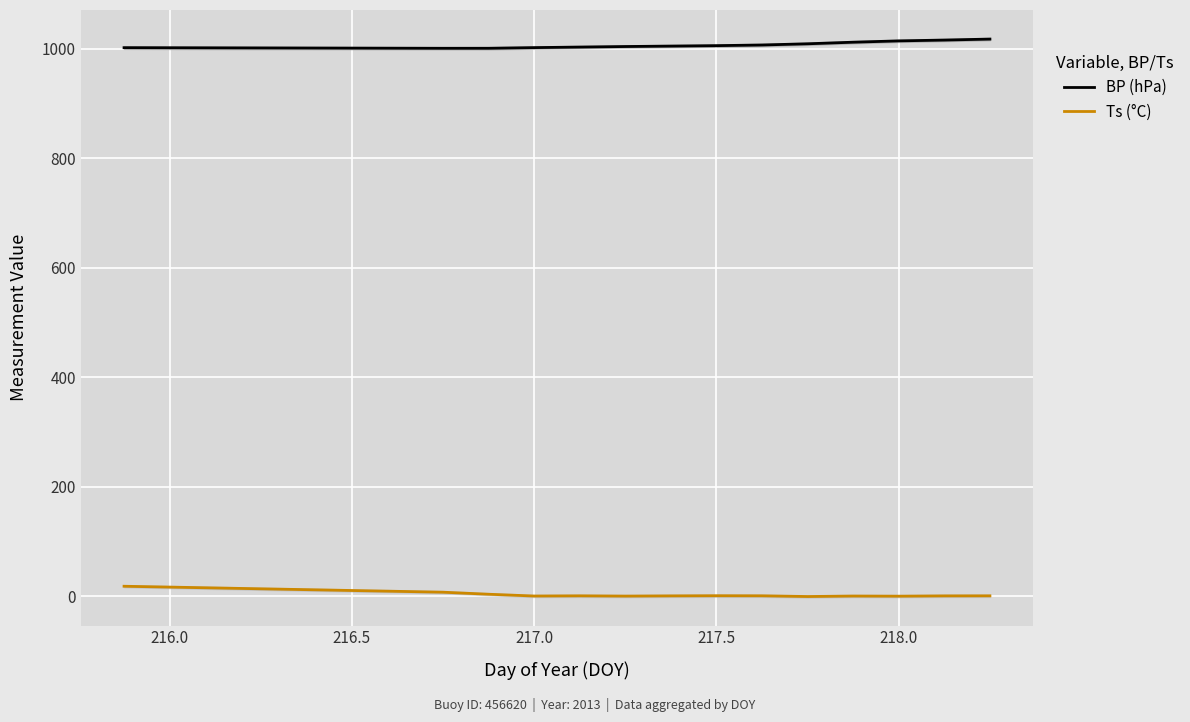

What is the minimum value for BP (hPa)?

1001.2